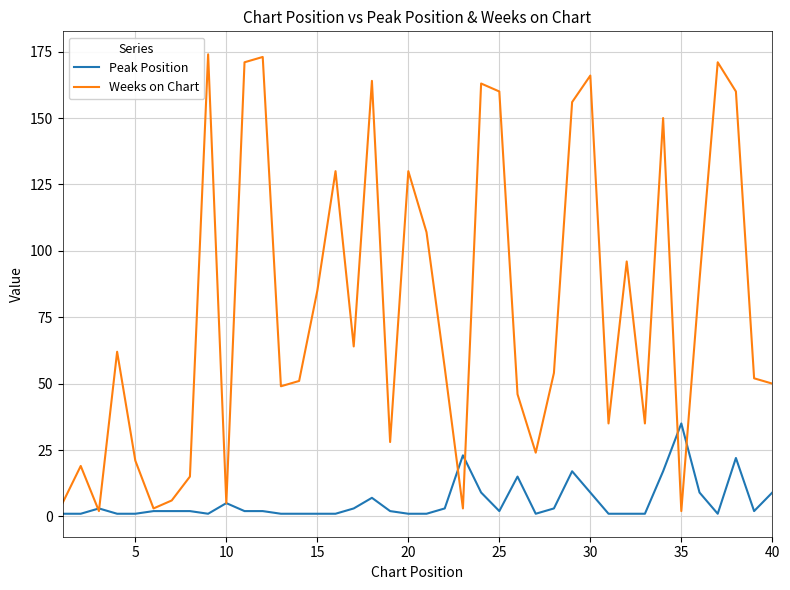

What is the lowest value of the Weeks on Chart series?

2